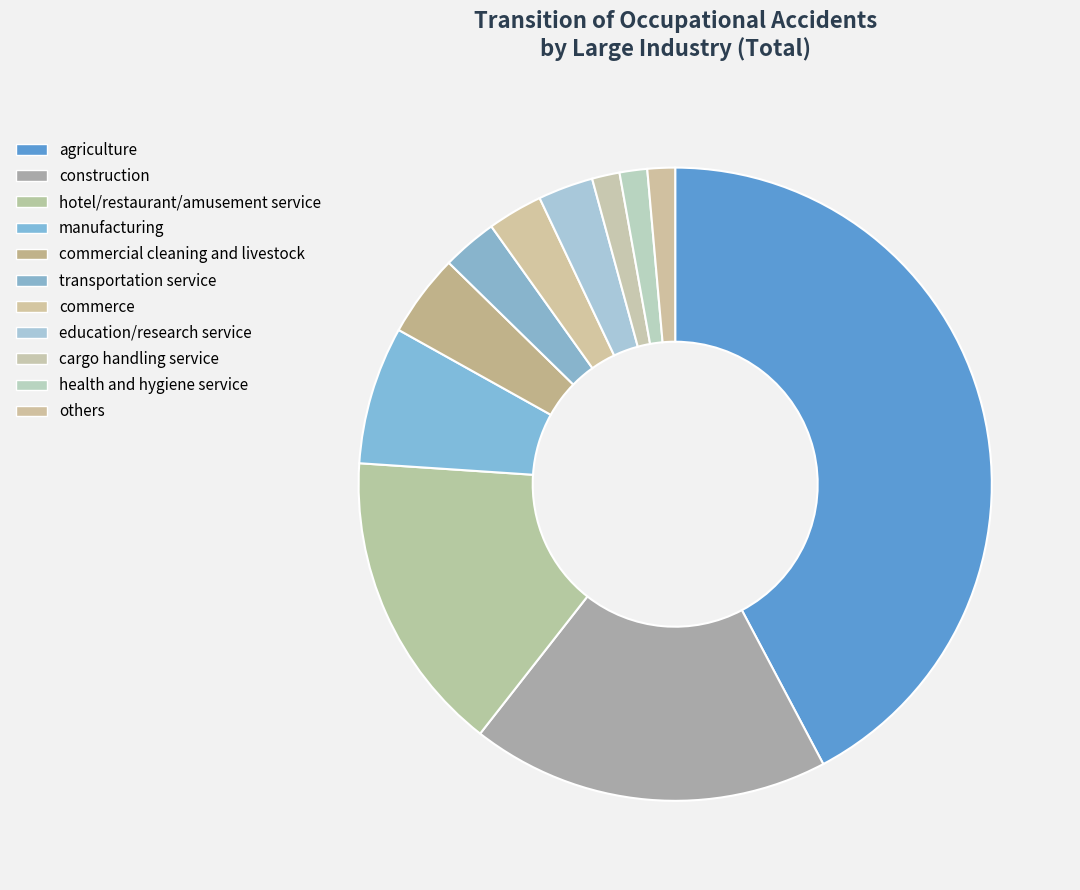

Which slice is the largest?

agriculture